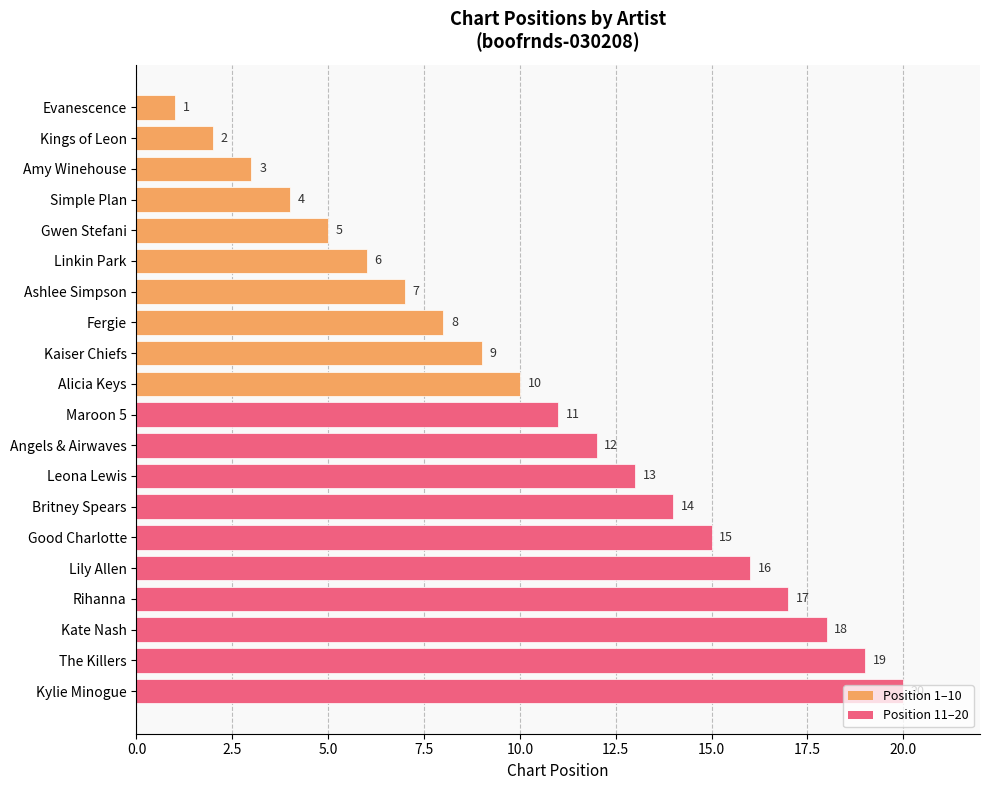

What is the value of the 10th bar from the top?

10